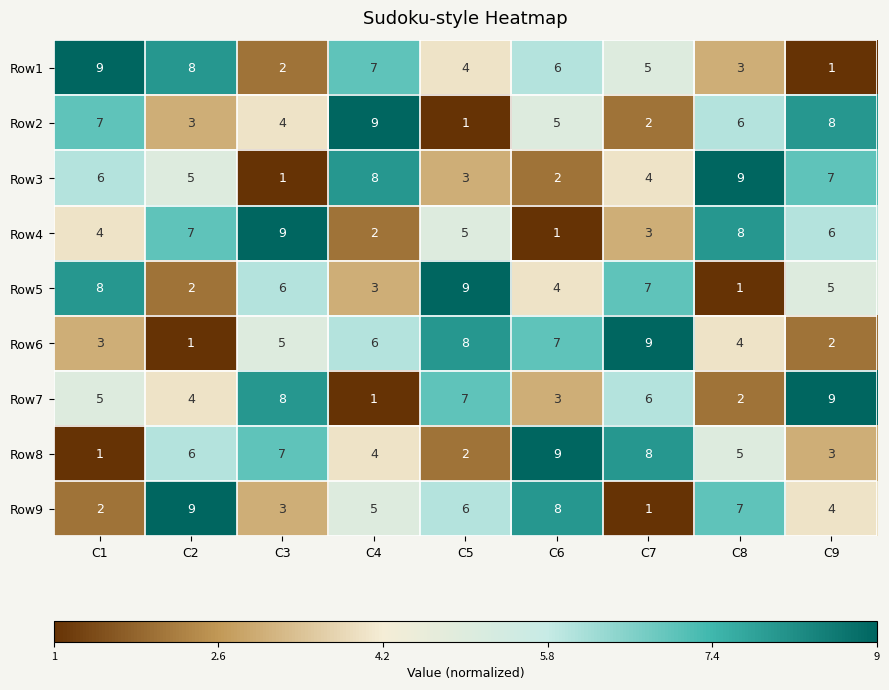

List the labels in order of Row3 value, smallest first.

C3, C6, C5, C7, C2, C1, C9, C4, C8